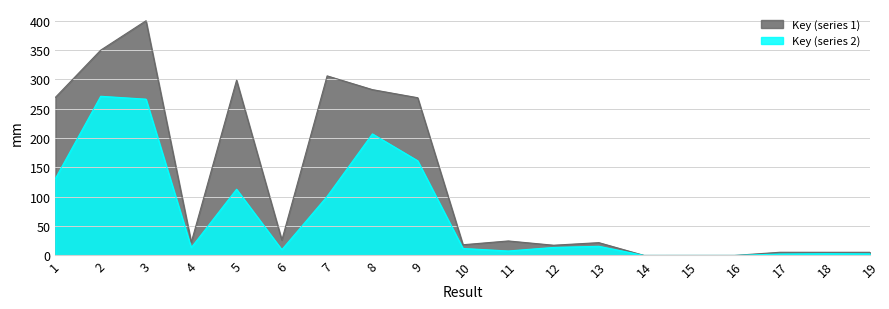

Rank the categories by value from highest to lowest.

3, 2, 7, 5, 8, 1, 9, 6, 11, 4, 13, 10, 12, 17, 18, 19, 16, 15, 14